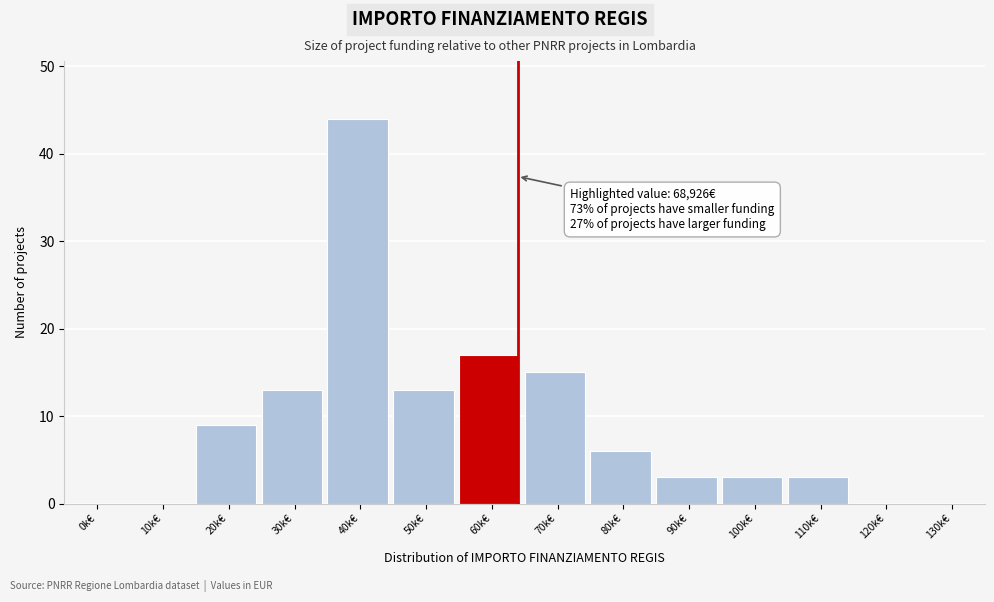

Reading left to right, list all the values displayed in this chart.

0k€=0	10k€=0	20k€=9	30k€=13	40k€=44	50k€=13	60k€=17	70k€=15	80k€=6	90k€=3	100k€=3	110k€=3	120k€=0	130k€=0